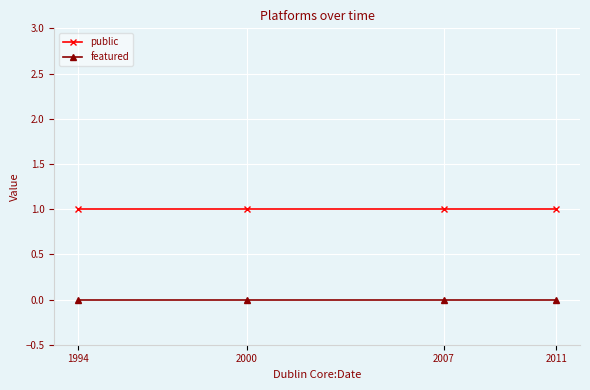

Rank the series at 2011 from highest to lowest value.

public, featured